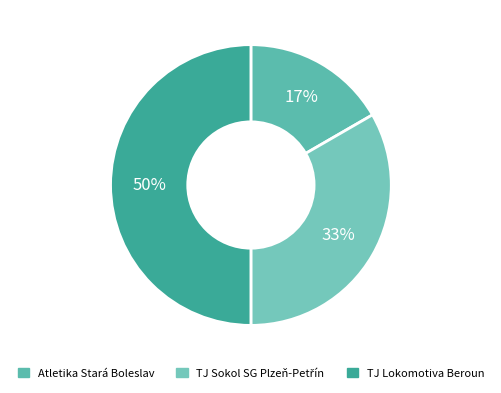

To the nearest percent, what is the difference between the largest and smallest slice percentages?

33%